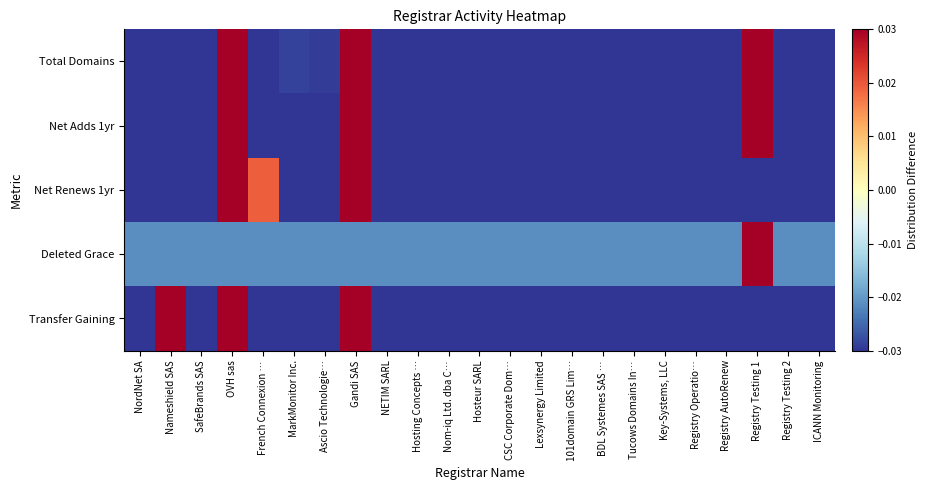

At which category does the chart reach its peak across all series?

OVH sas